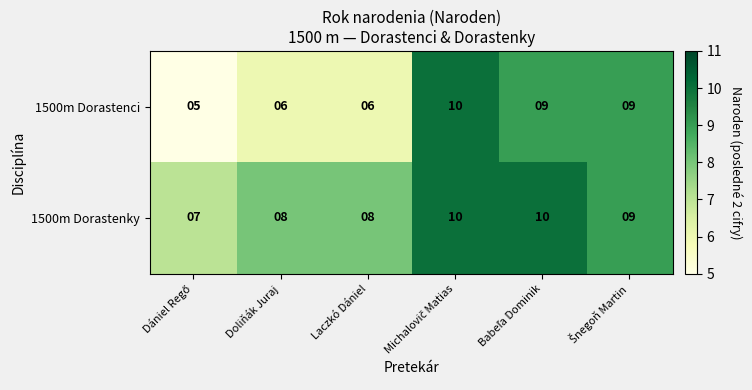

What is the sum of all 1500m Dorastenky values?

52